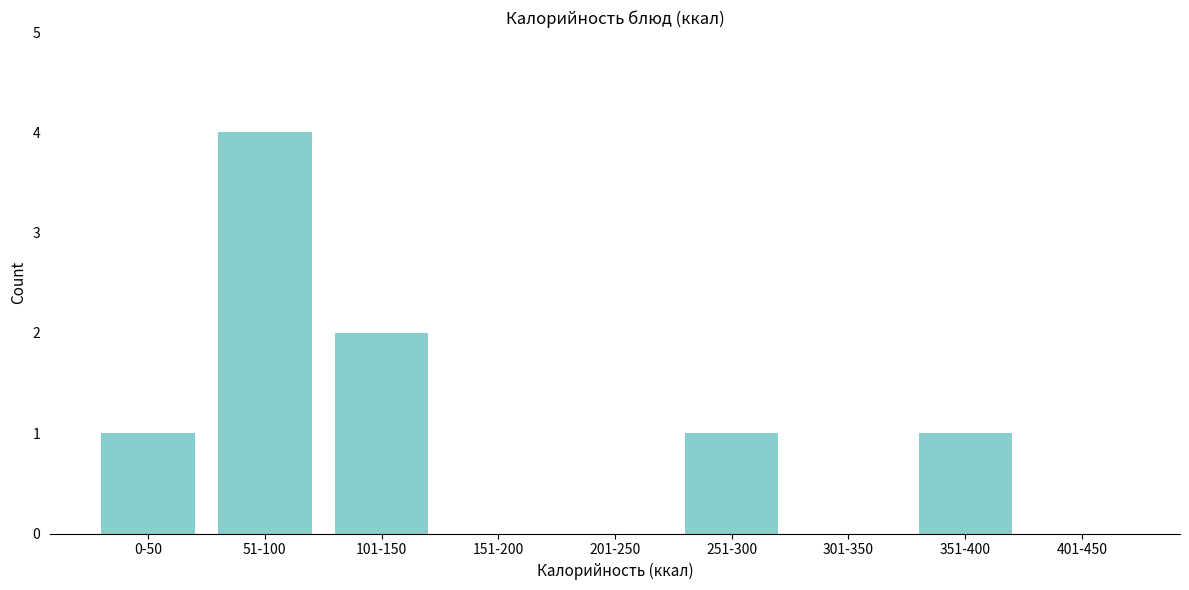

Reading left to right, transcribe all the data shown in this chart.

0-50=1	51-100=4	101-150=2	151-200=0	201-250=0	251-300=1	301-350=0	351-400=1	401-450=0